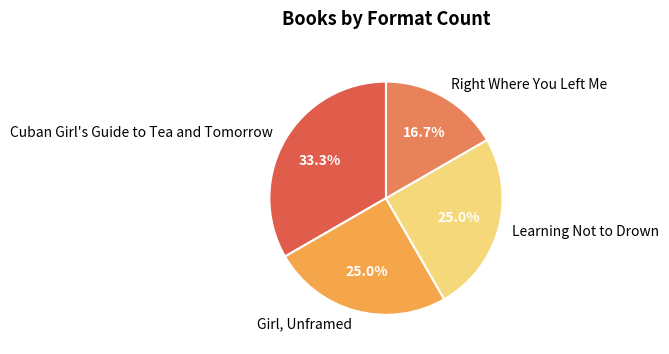

The Cuban Girl's Guide to Tea and Tomorrow slice represents 33% of the pie. True or false?

True